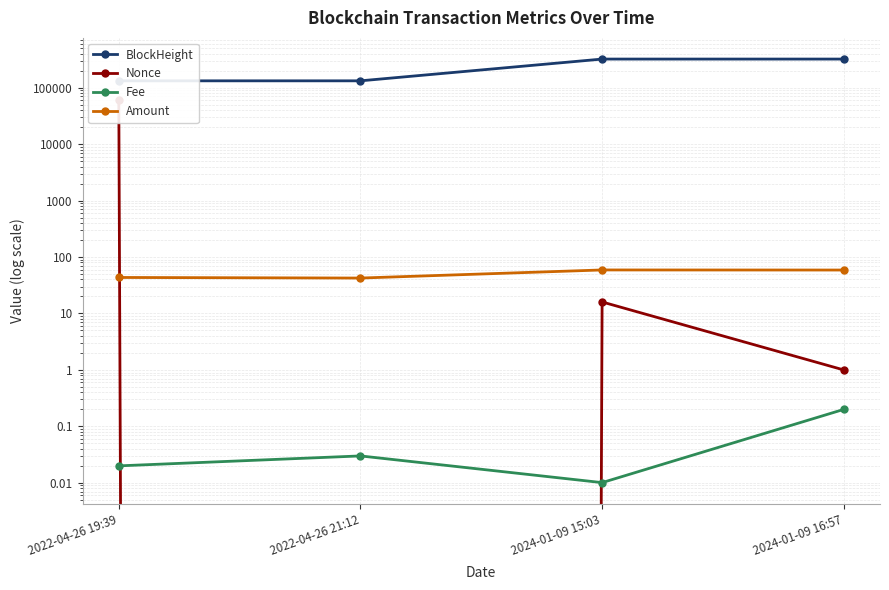

Reading left to right, extract all data points from this chart.

BlockHeight: 2022-04-26 19:39=131933.0	2022-04-26 21:12=131956.0	2024-01-09 15:03=320524.0	2024-01-09 16:57=320546.0
Nonce: 2022-04-26 19:39=59663.0	2022-04-26 21:12=0.0	2024-01-09 15:03=16.0	2024-01-09 16:57=1.0
Fee: 2022-04-26 19:39=0.0	2022-04-26 21:12=0.0	2024-01-09 15:03=0.0	2024-01-09 16:57=0.2
Amount: 2022-04-26 19:39=43.4	2022-04-26 21:12=42.4	2024-01-09 15:03=59.0	2024-01-09 16:57=58.8